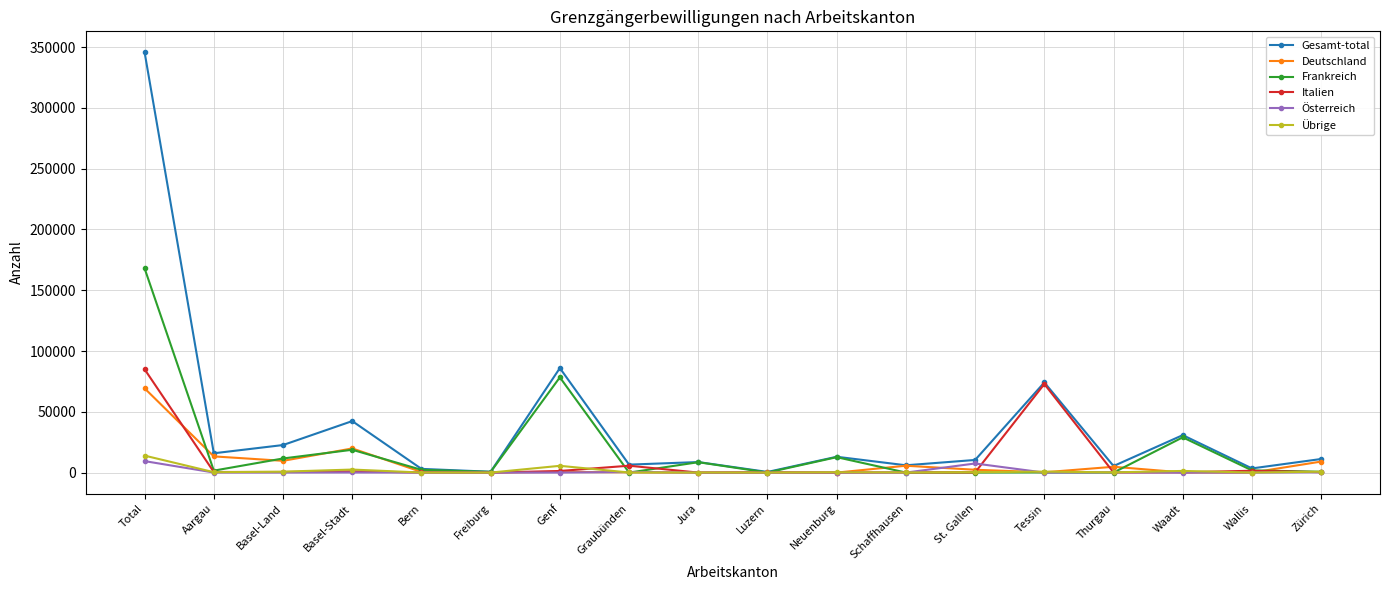

How many series are shown in this chart?

6